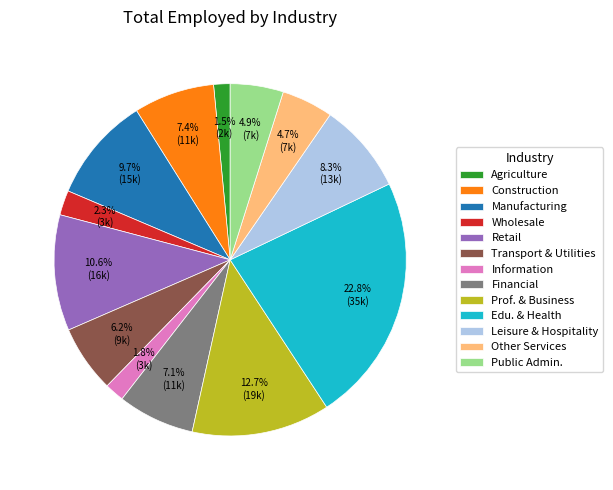

Does any single category account for the majority?

No